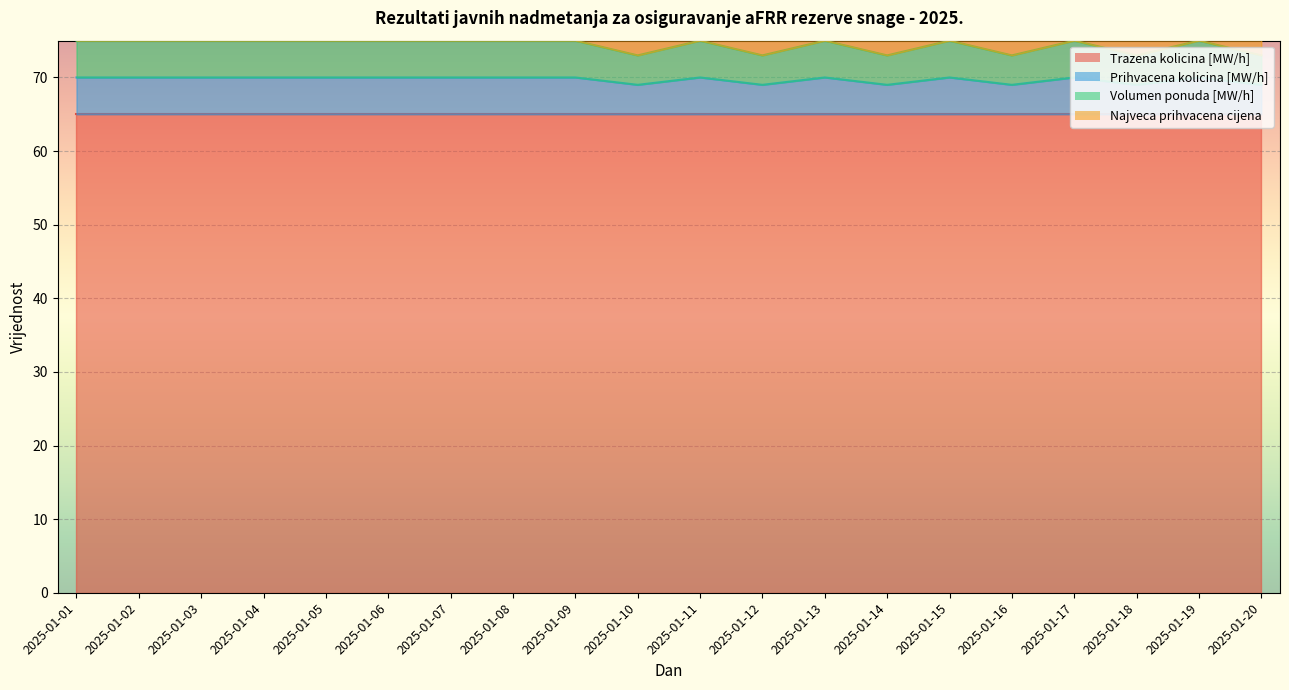

How many data points in Prihvacena kolicina [MW/h] are less than 70?

6